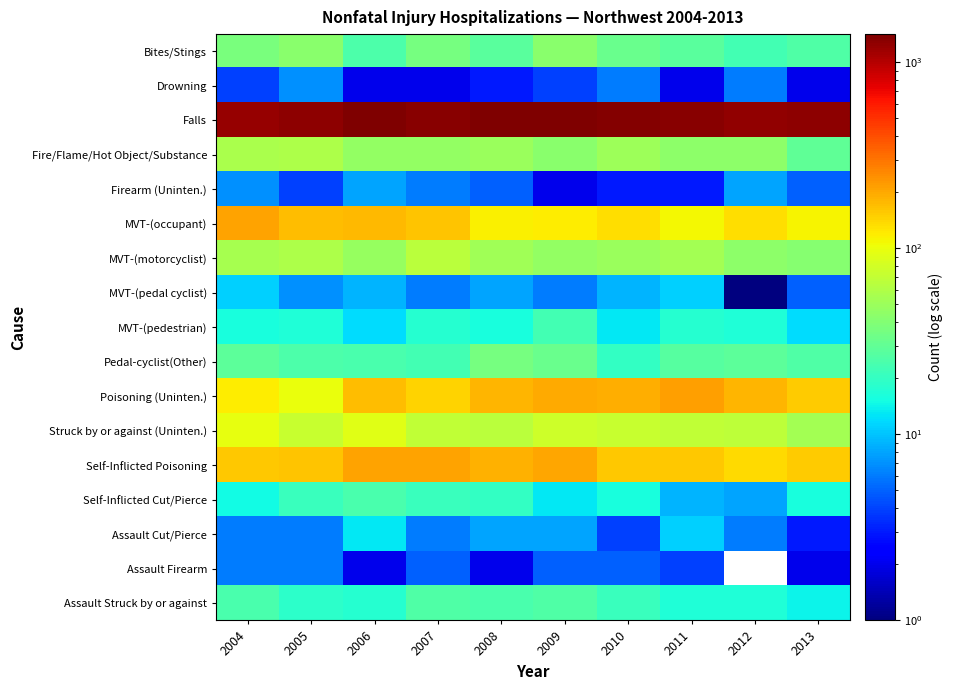

At which category is the sum across all series the highest?

2006